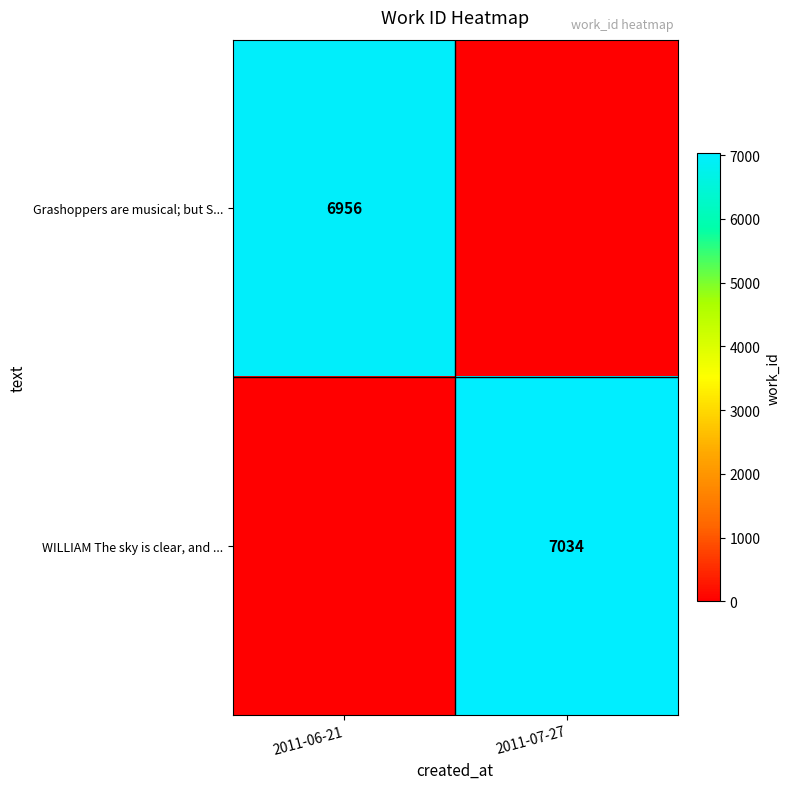

The value of Grashoppers are musical; but S... at 2011-06-21 is 6956. True or false?

True